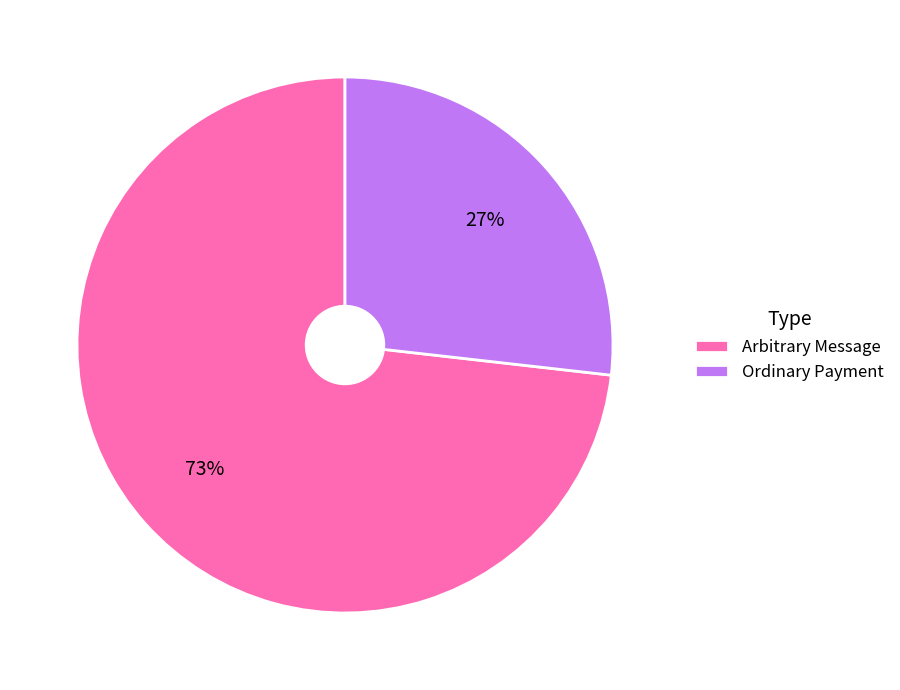

True or false: Arbitrary Message accounts for 80% of the total.

False